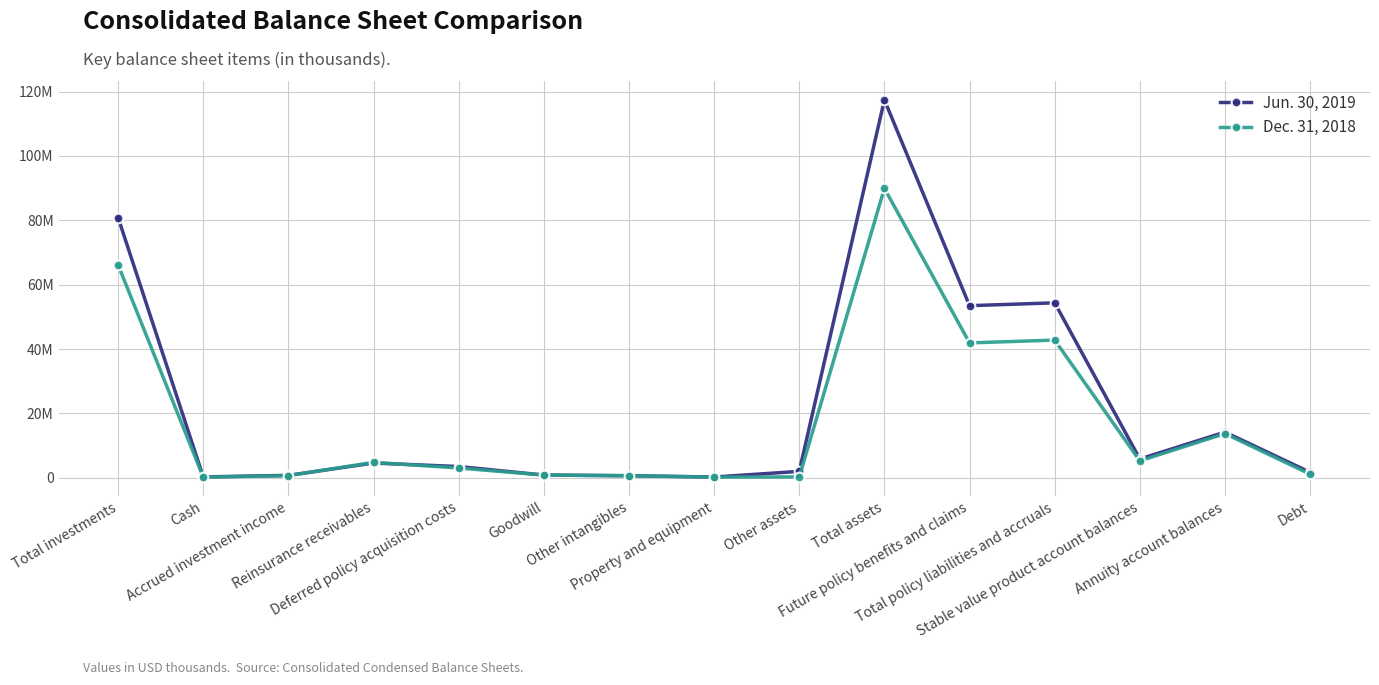

Between Property and equipment and Stable value product account balances, which series saw the biggest shift?

Jun. 30, 2019